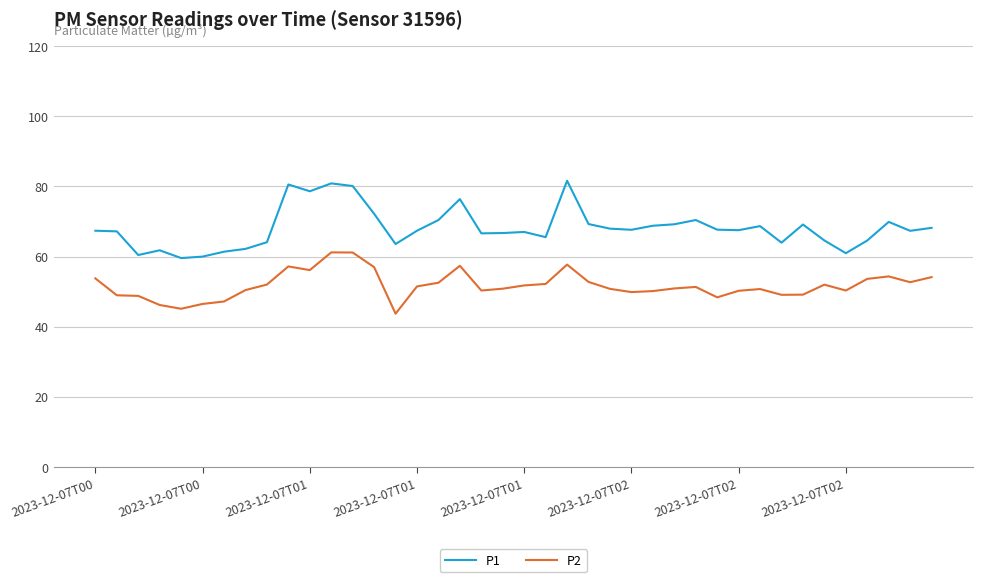

True or false: P1 and P2 intersect in this chart.

False